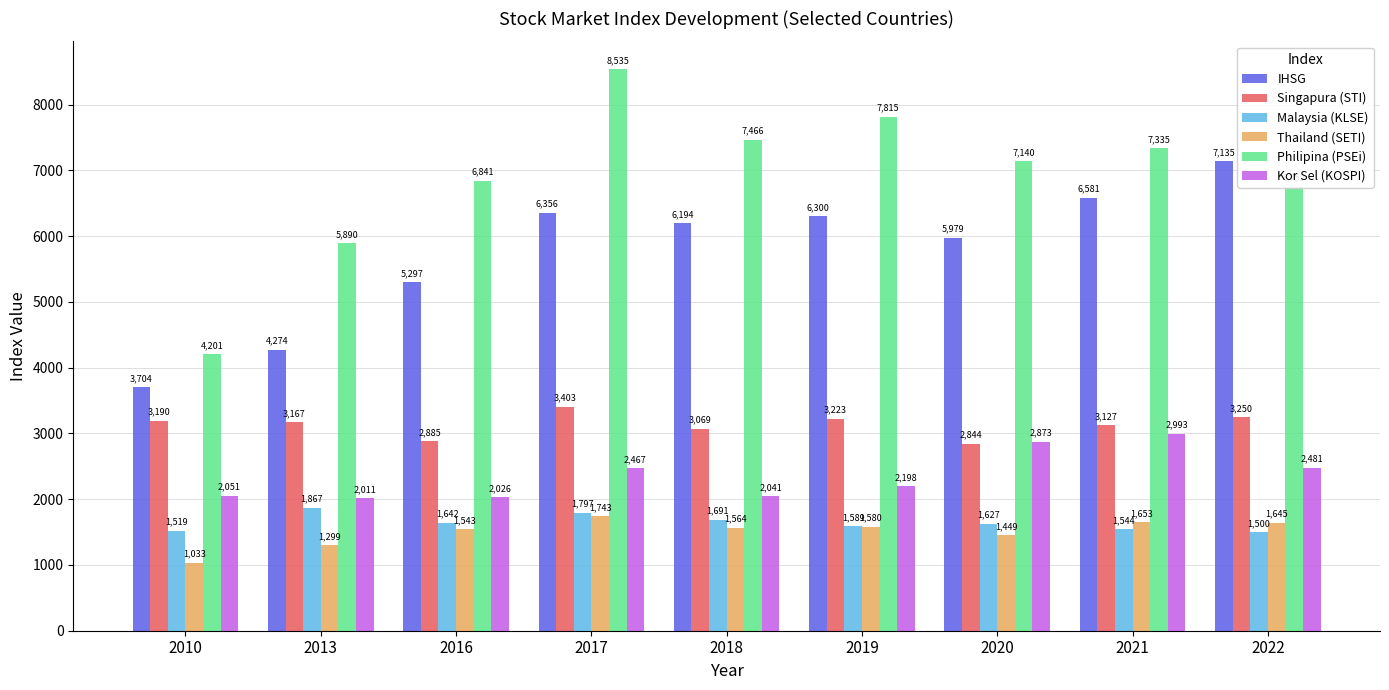

At which category does the chart reach its peak across all series?

2017